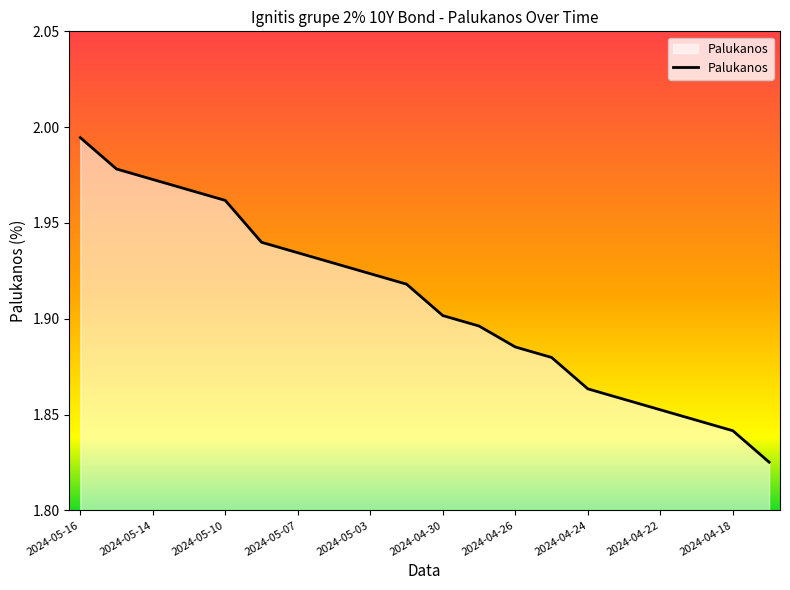

What is the difference between the maximum and minimum values?

0.2